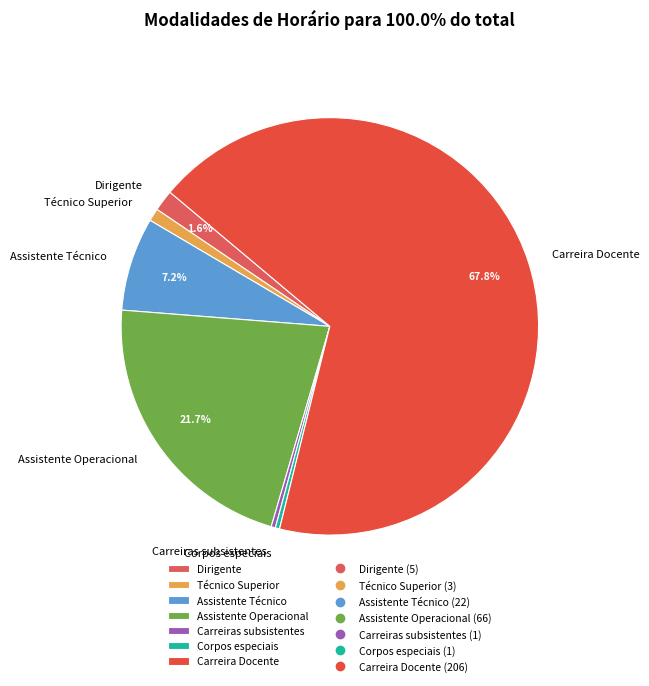

To the nearest percent, what portion does Técnico Superior represent?

1%